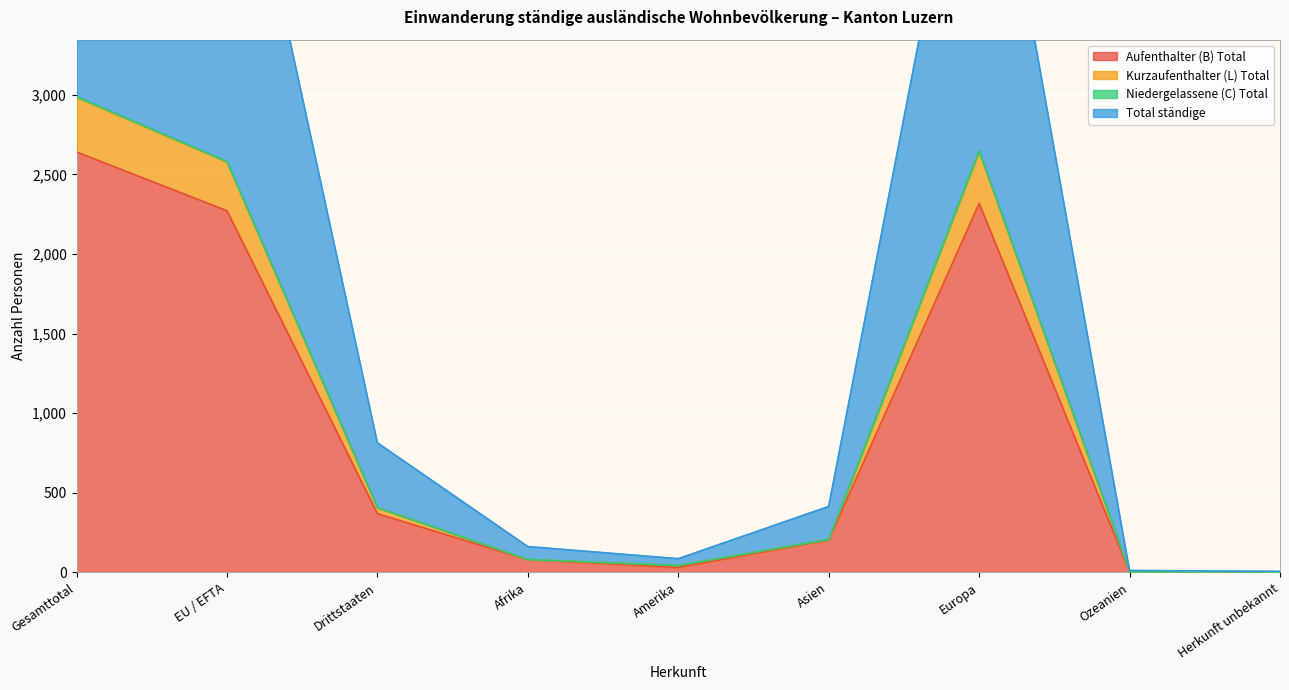

True or false: Aufenthalter (B) Total has a value of 85 at Asien.

False